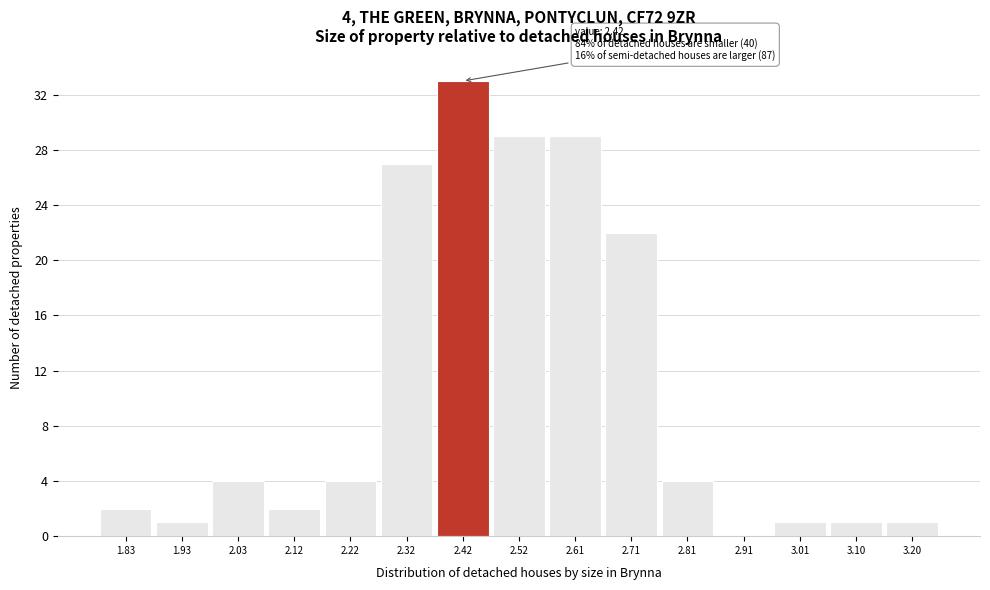

Reading left to right, list all the values displayed in this chart.

1.83=2	1.93=1	2.03=4	2.12=2	2.22=4	2.32=27	2.42=33	2.52=29	2.61=29	2.71=22	2.81=4	2.91=0	3.01=1	3.10=1	3.20=1